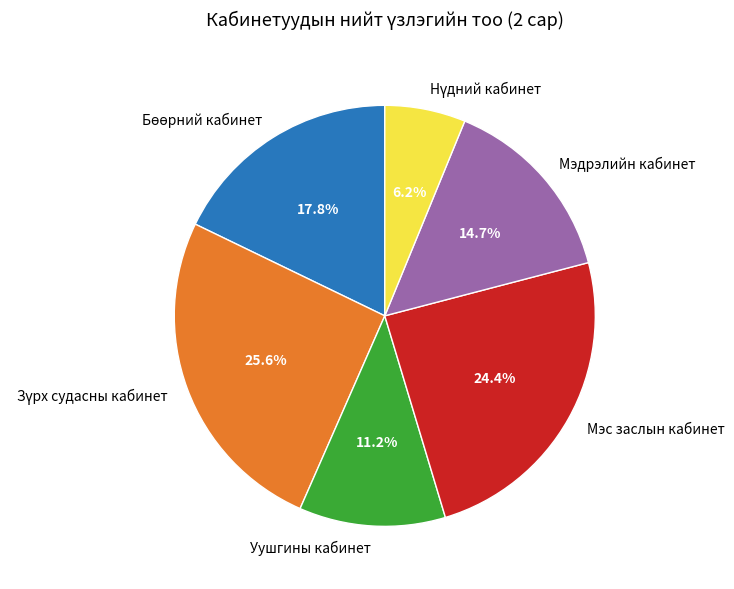

To the nearest percent, what is the difference between the largest and smallest slice percentages?

19%